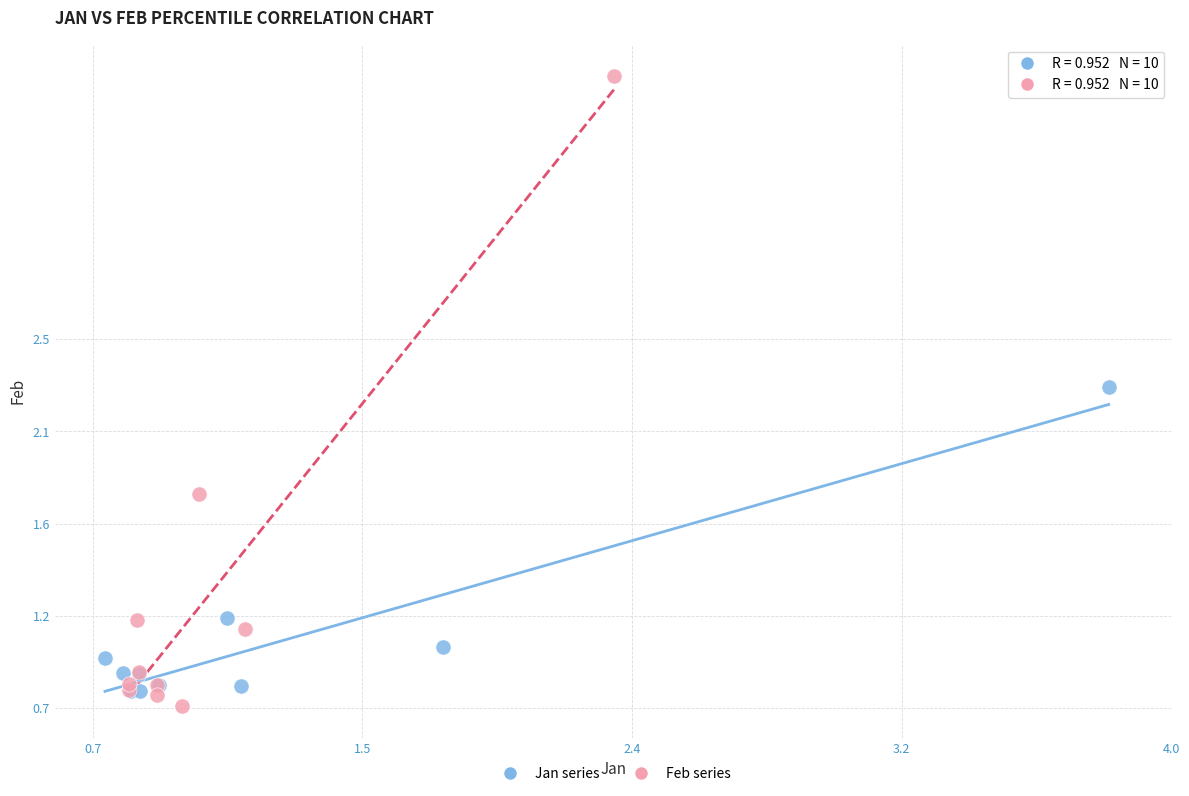

Which series reaches the minimum Y coordinate?

Feb series